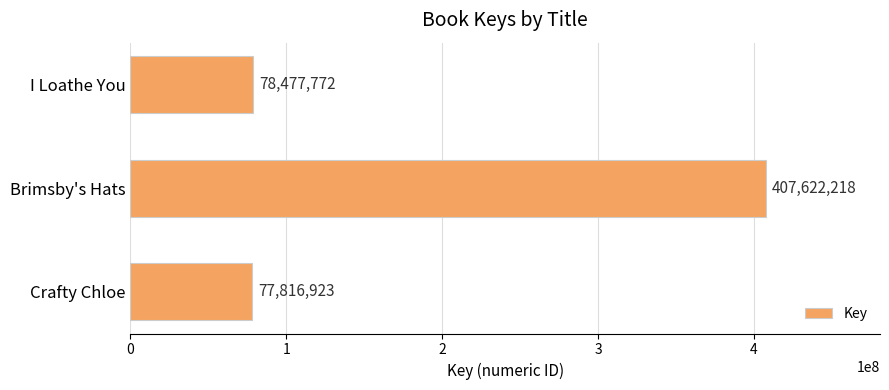

How many bars are there in total?

3